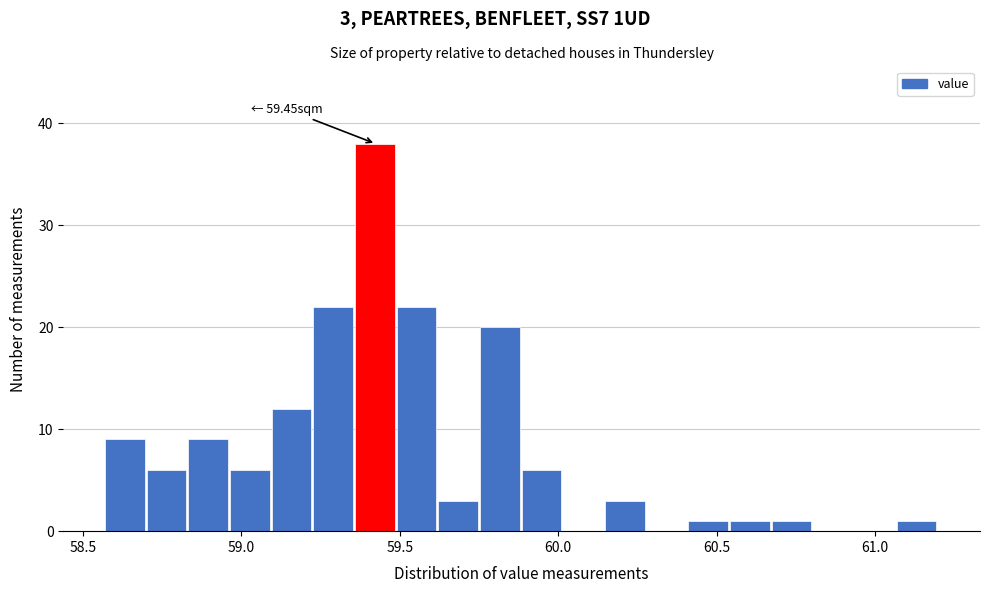

Around what value on the x-axis is the tallest bar? Give the approximate position of its centre, as read against the axis.

59.40